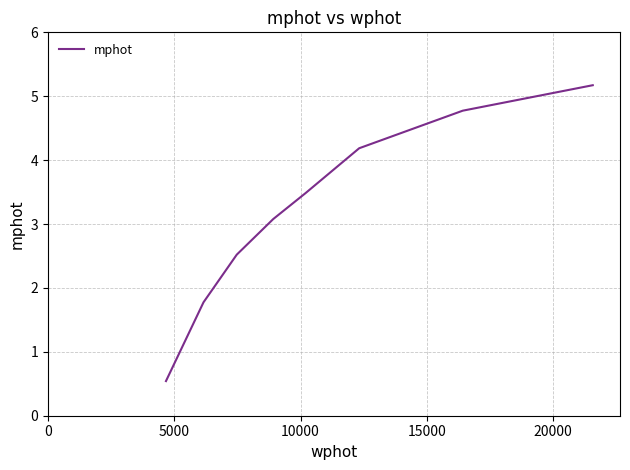

What is the greatest value displayed?

5.2